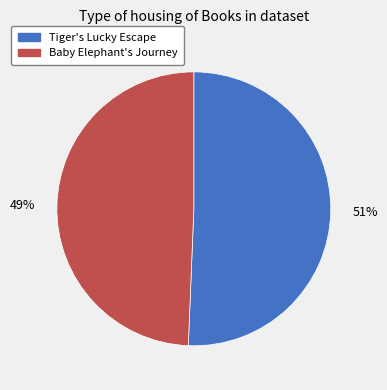

To the nearest percent, what is the combined percentage of Tiger's Lucky Escape and Baby Elephant's Journey?

100%